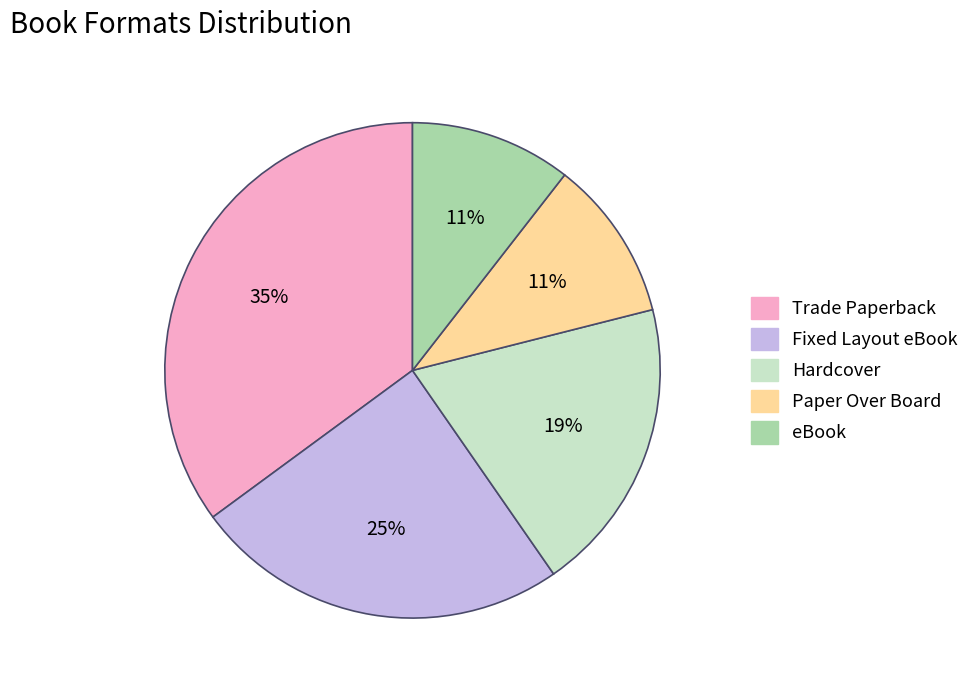

To the nearest percent, what is the average slice percentage?

20%